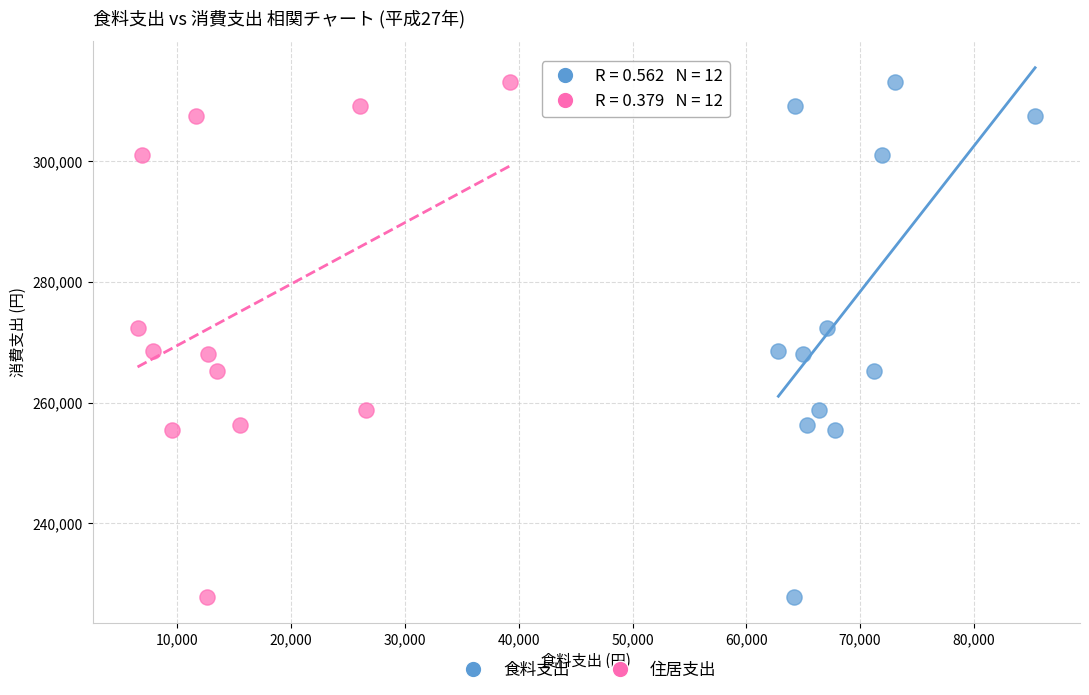

What are all the series names shown in the legend?

食料支出, 住居支出